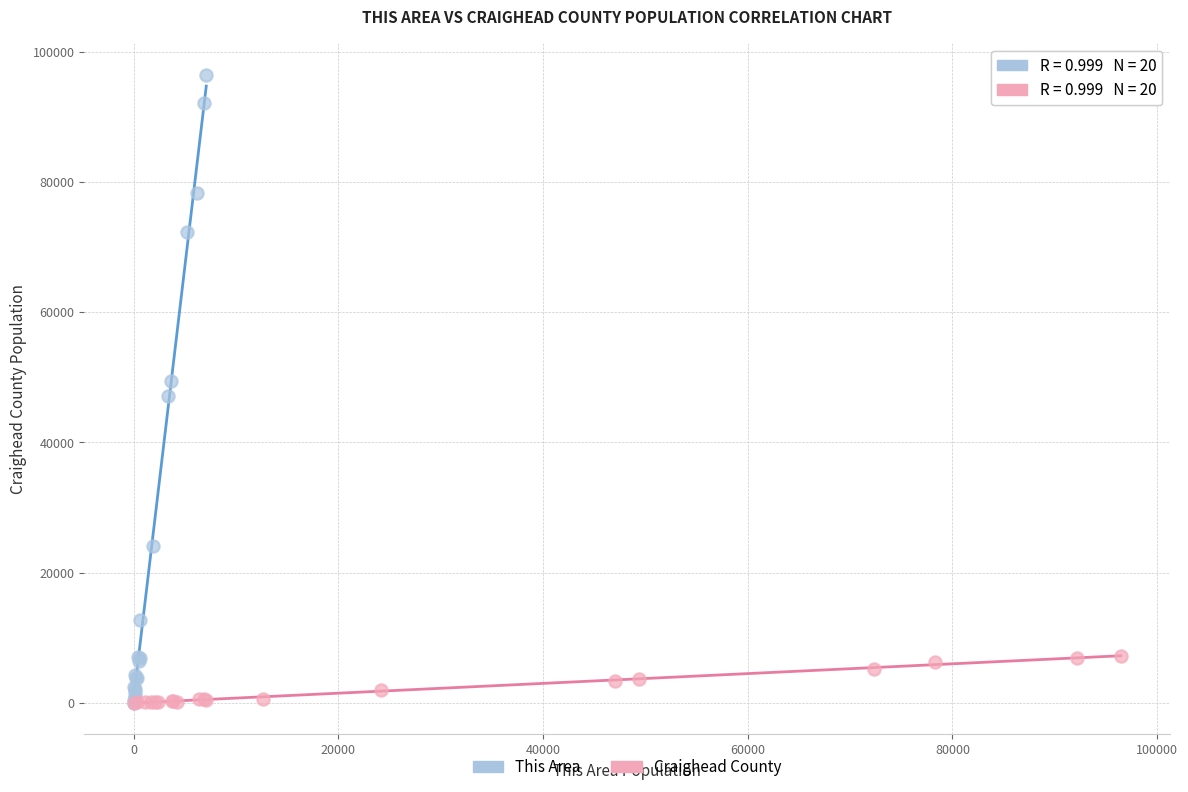

Which series contains the highest Y value?

This Area